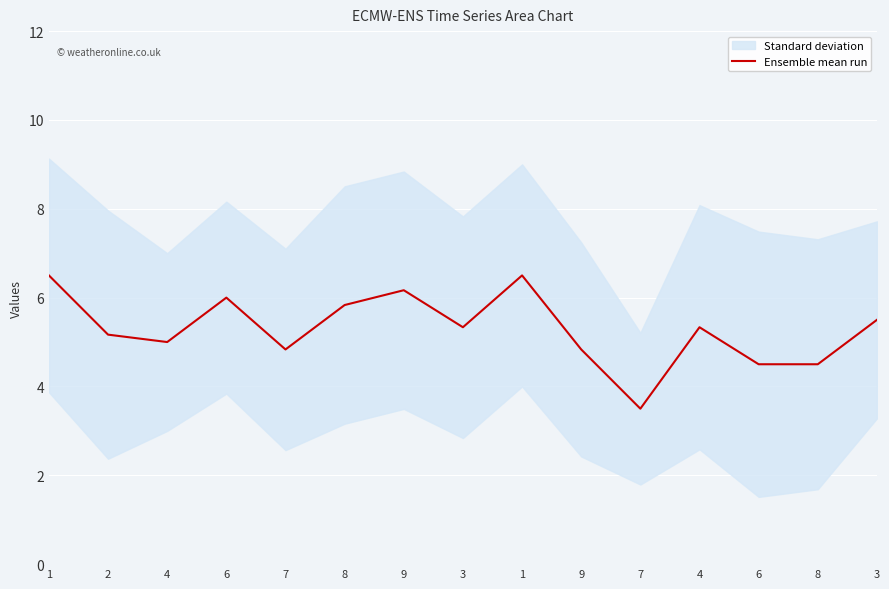

What is the difference between the second highest and minimum values?

3.0